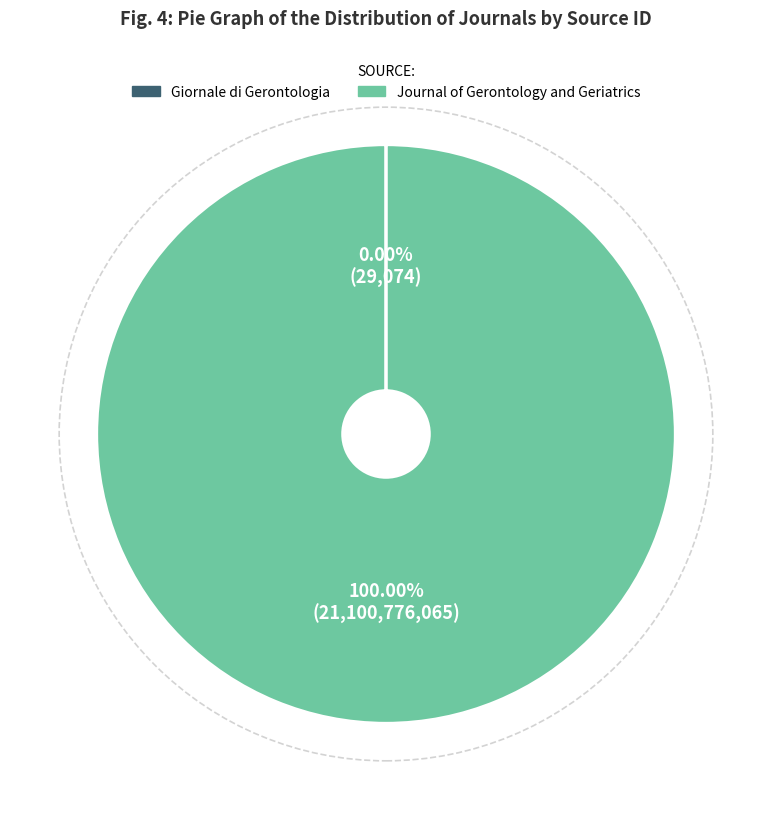

Which category has the biggest portion of the pie?

Journal of Gerontology and Geriatrics